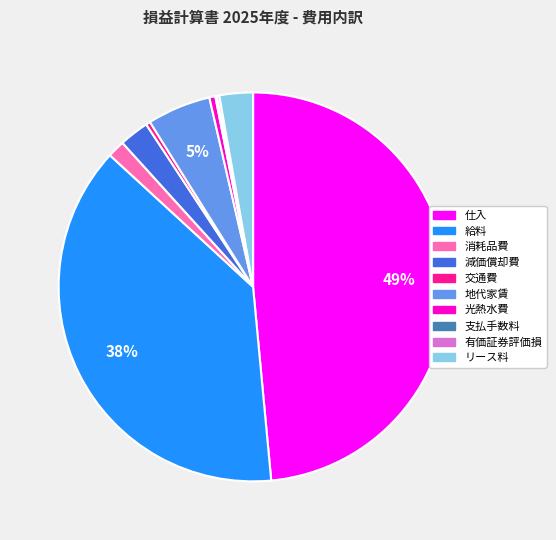

Is there any slice that represents more than half of the pie?

No